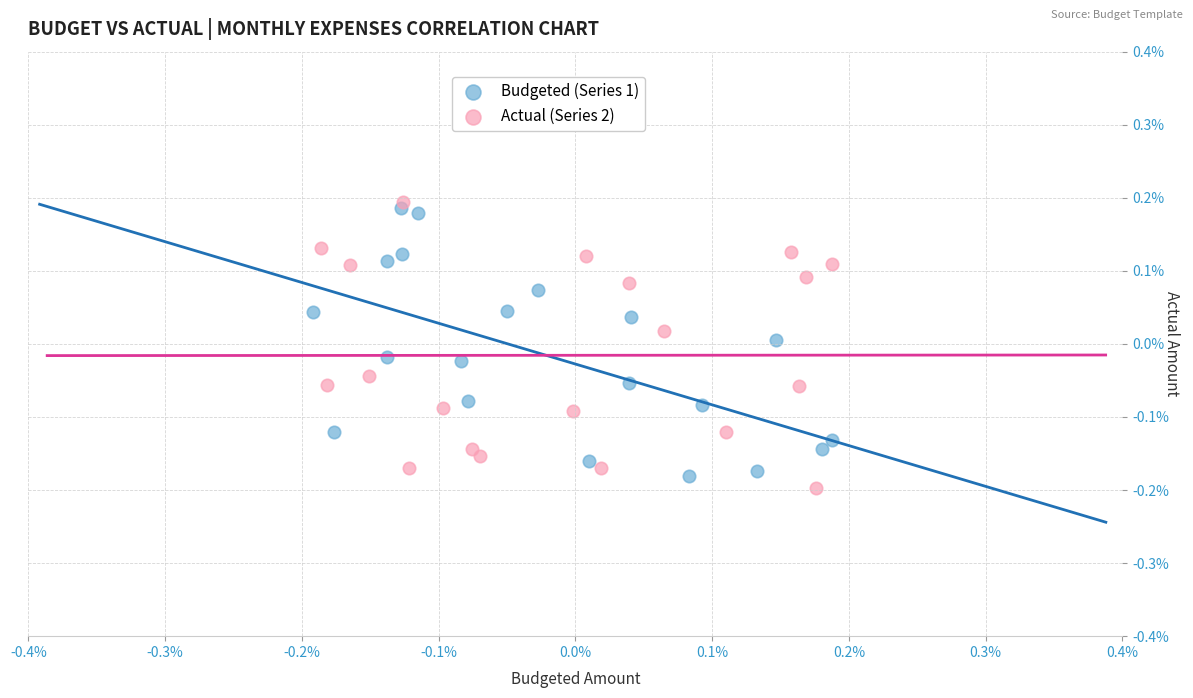

Which series has the largest Y range (max minus min)?

Actual (Series 2)